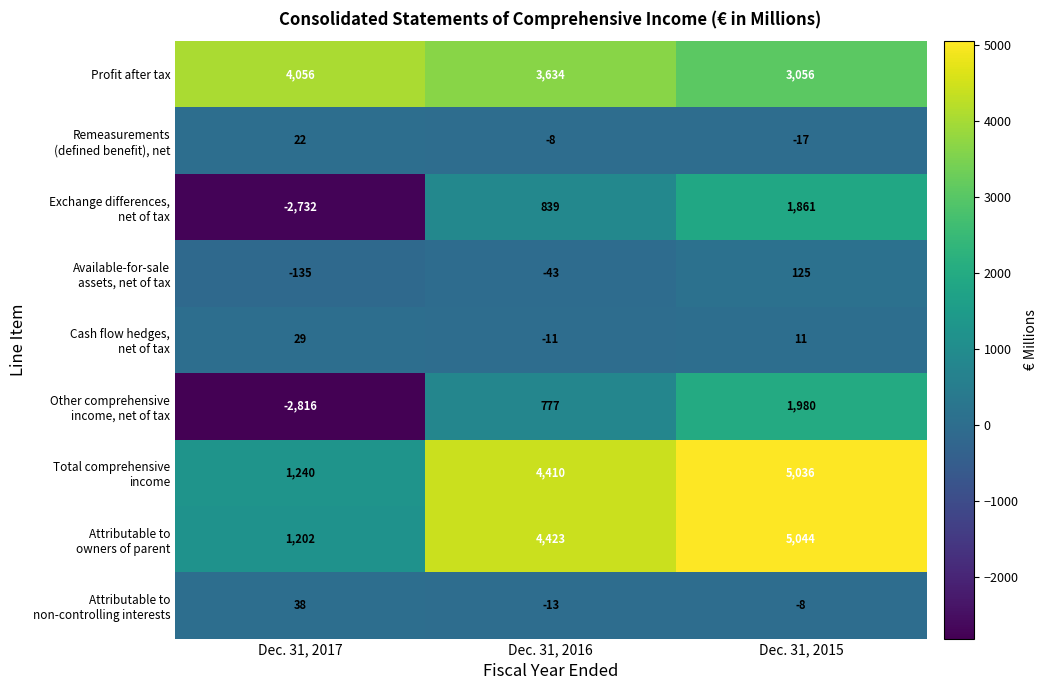

Which label corresponds to the largest value in the chart?

Dec. 31, 2015